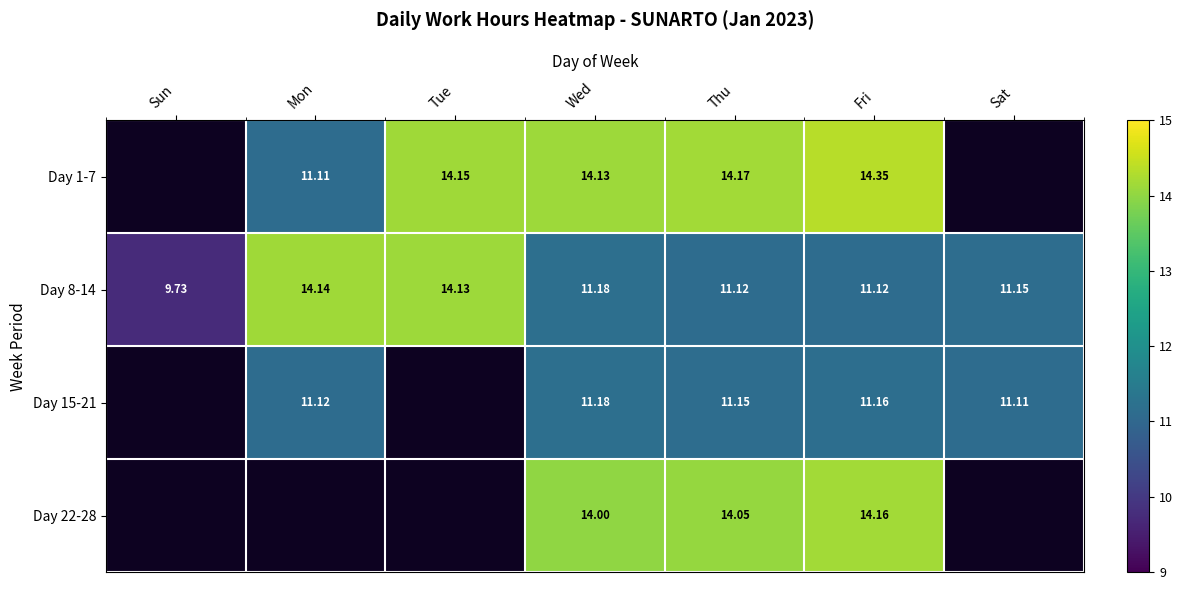

Is it true that Day 8-14 equals 11.1 at Thu?

True